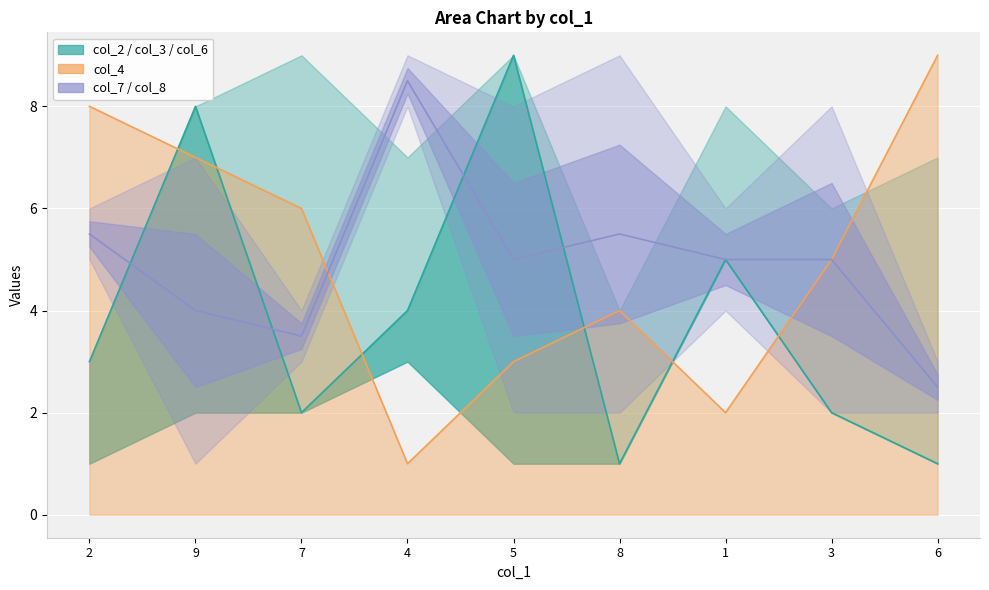

What is the difference between the values at 5 and 3?

7